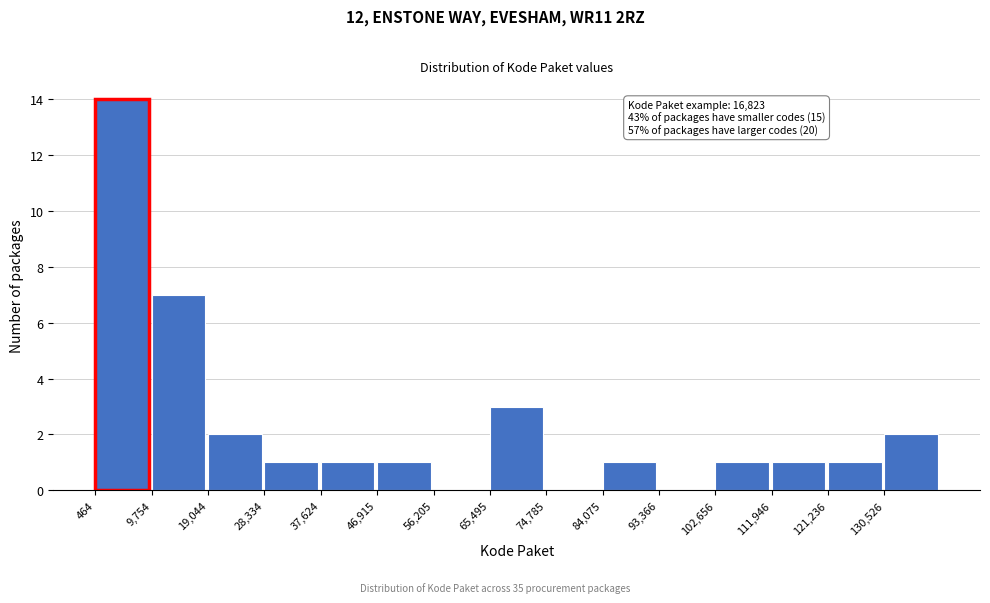

Which range on the x-axis has the tallest bar?

0 to 10000